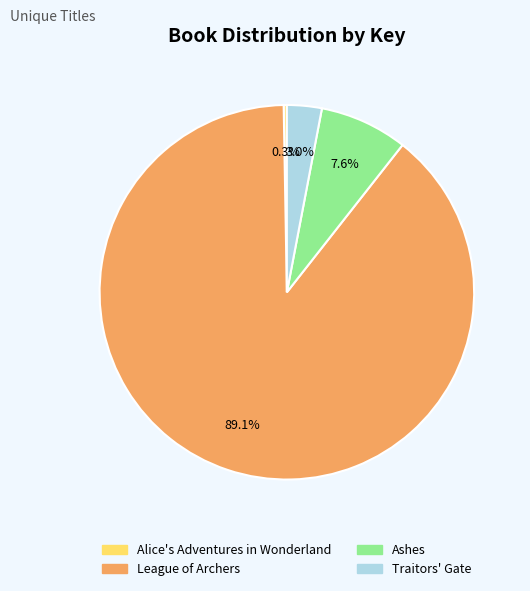

To the nearest percent, what is the average slice percentage?

25%